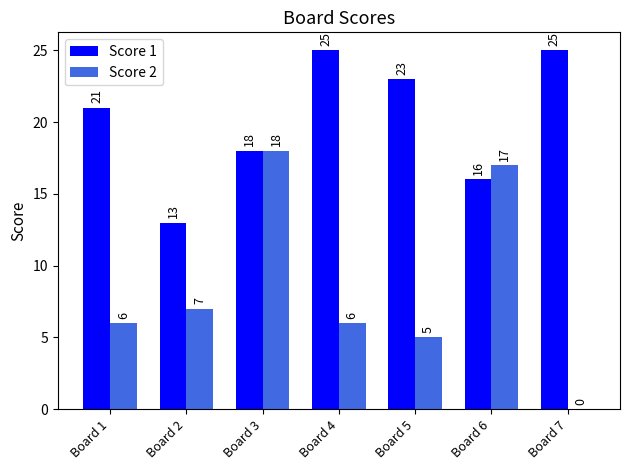

What is the spread (max minus min) of values at Board 6?

1